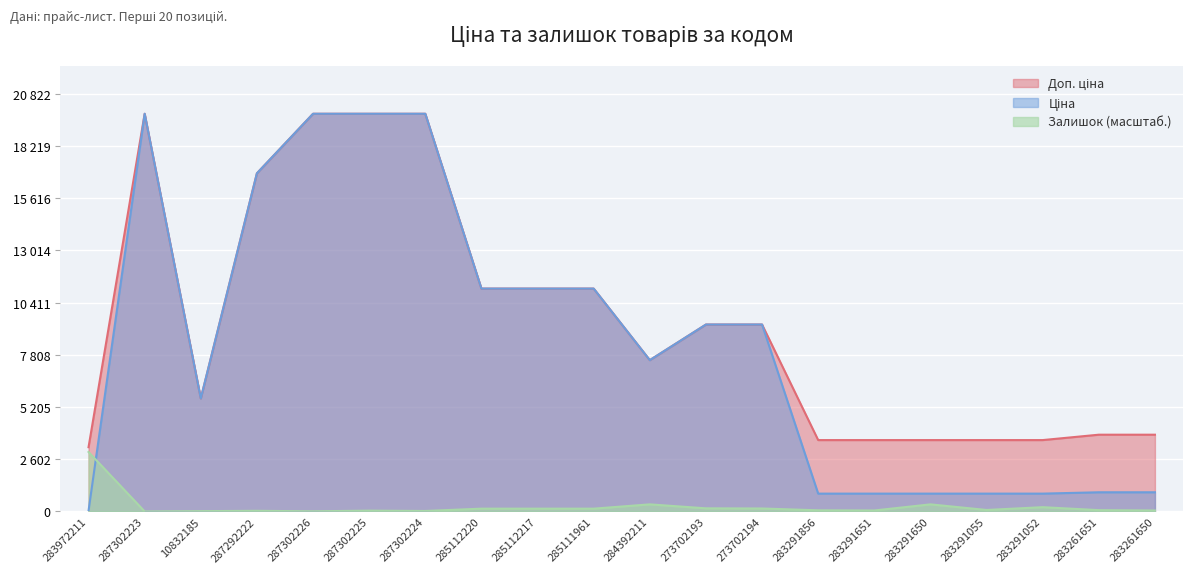

What are all the series names shown in the legend?

Ціна, Доп. ціна, Залишок